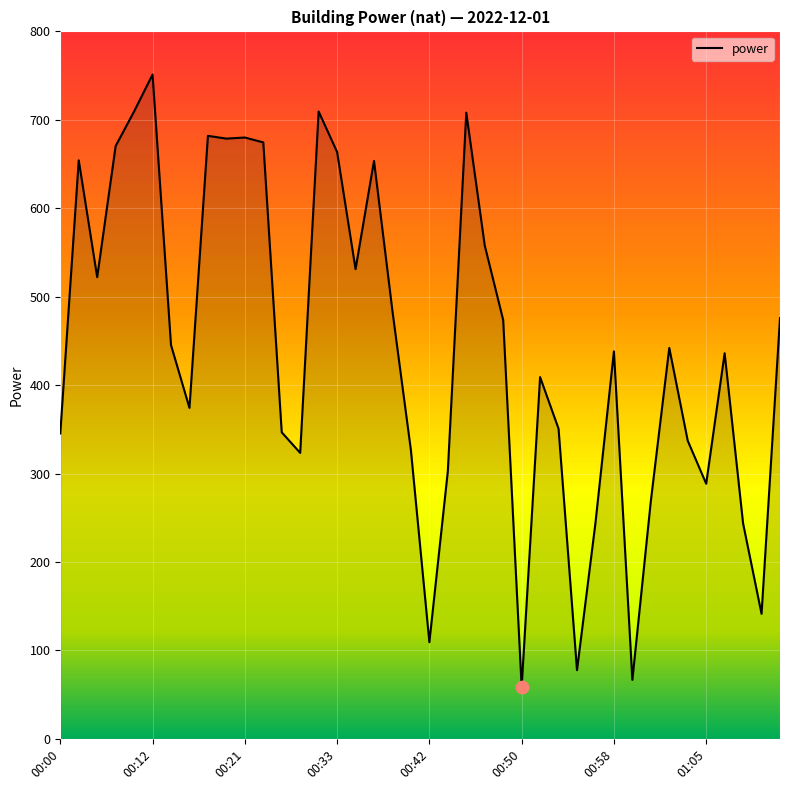

What is the maximum value shown in the chart?

751.2